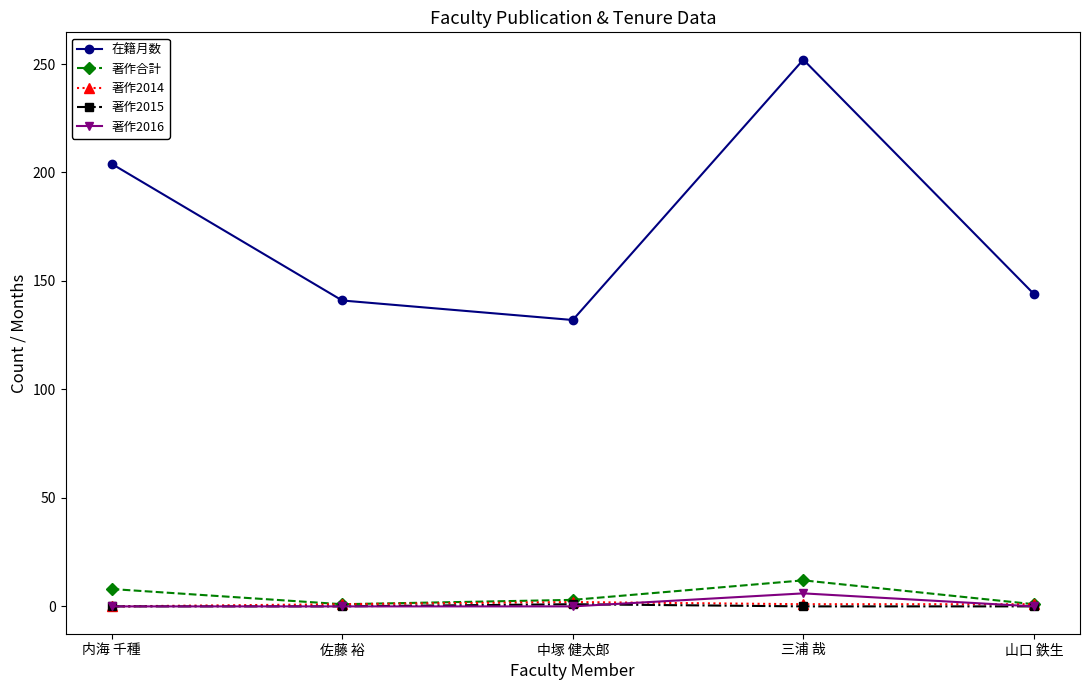

At which category is the sum across all series the highest?

三浦 哉